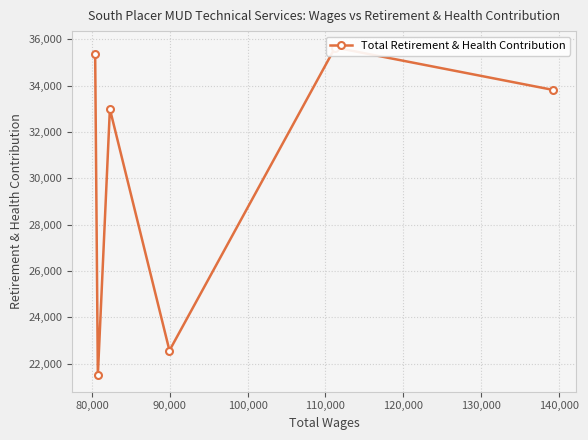

How many series are shown in this chart?

1